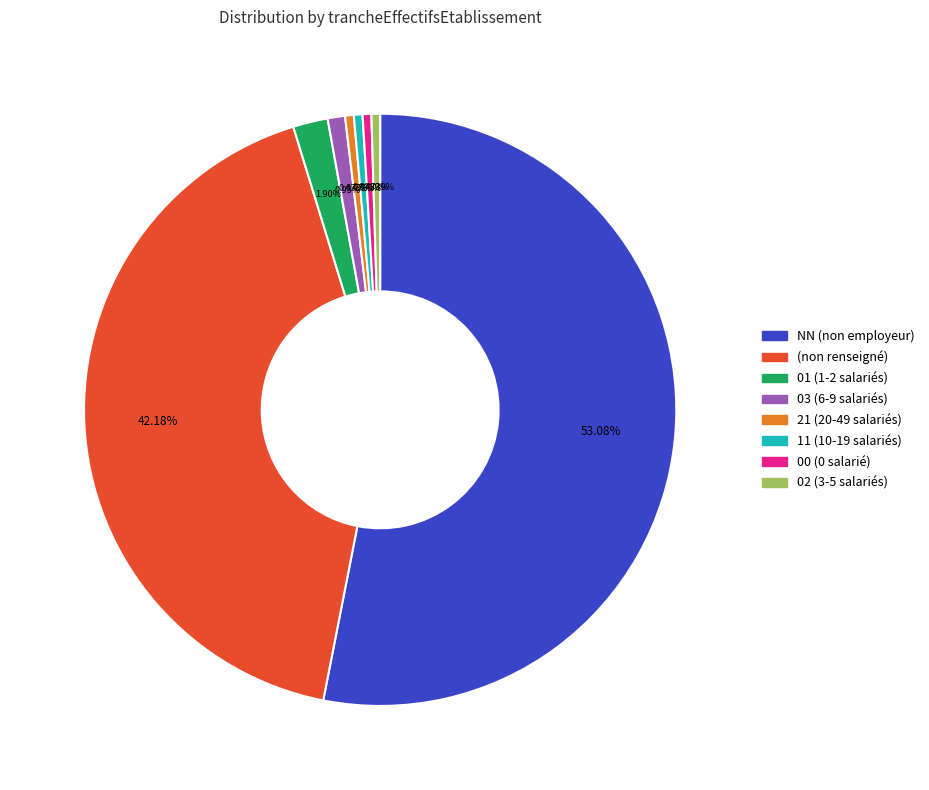

Is there a majority slice in this chart?

Yes